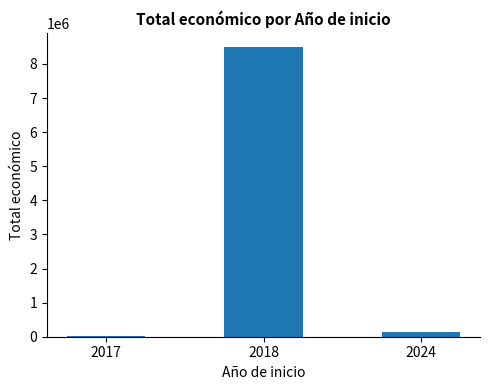

Are the bars grouped side by side (vs. stacked)?

No